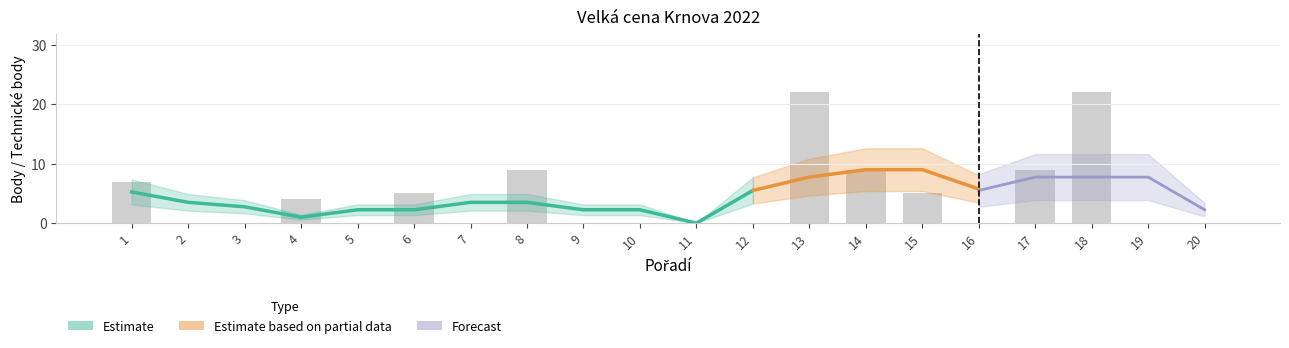

Which label corresponds to the largest value in the chart?

13